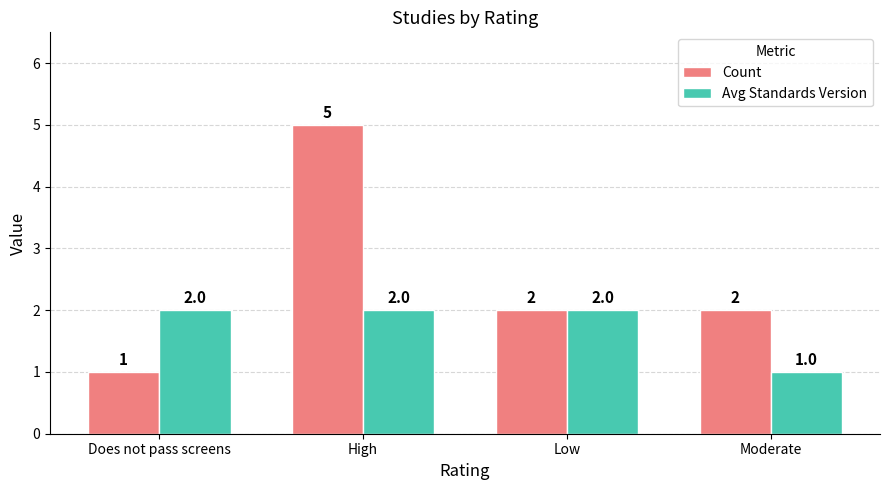

Is the value of Count at Does not pass screens greater than the value of Avg Standards Version at Low?

No